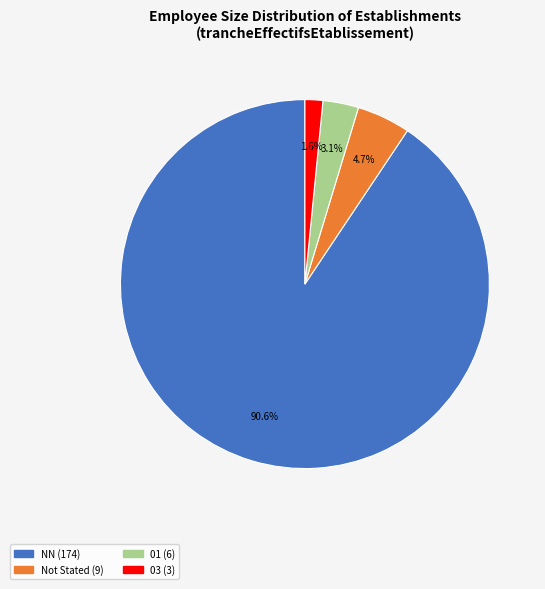

Is there any slice that represents more than half of the pie?

Yes